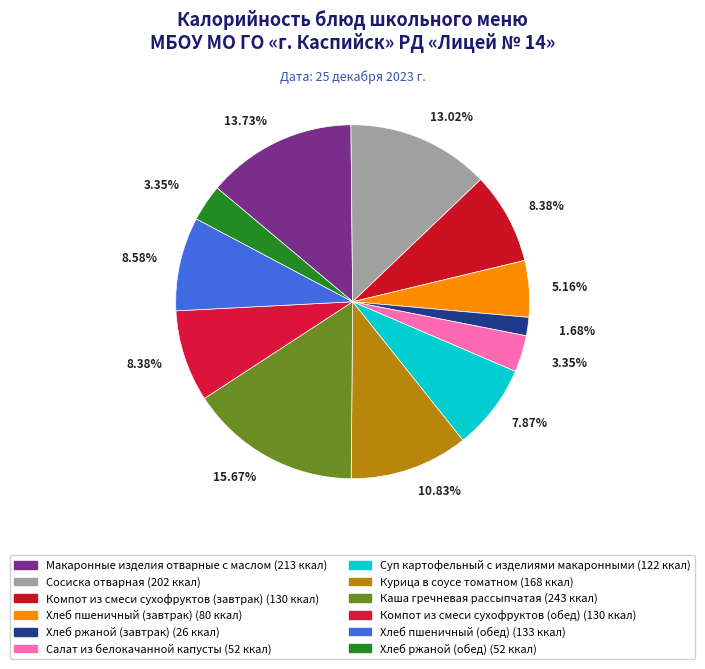

To the nearest percent, what is the combined percentage of Хлеб пшеничный (завтрак) and Хлеб ржаной (завтрак)?

7%